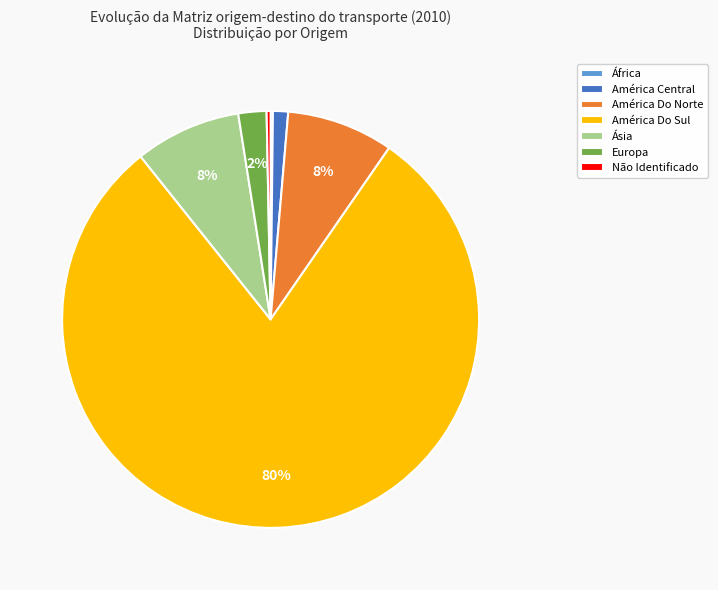

Is América Do Sul the majority of the pie?

Yes